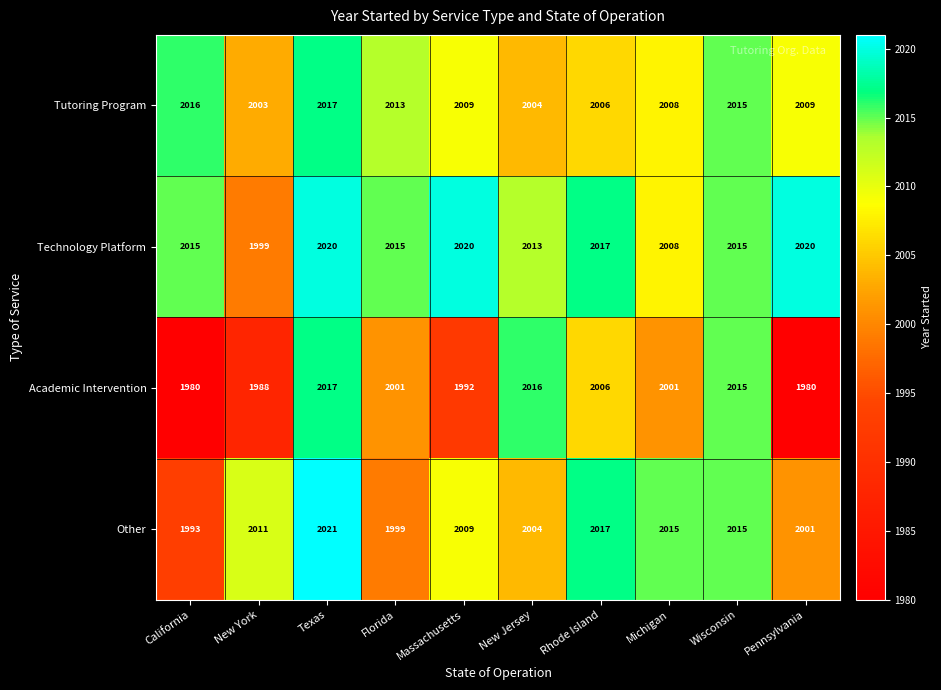

What is the total value across all series at Massachusetts?

8030